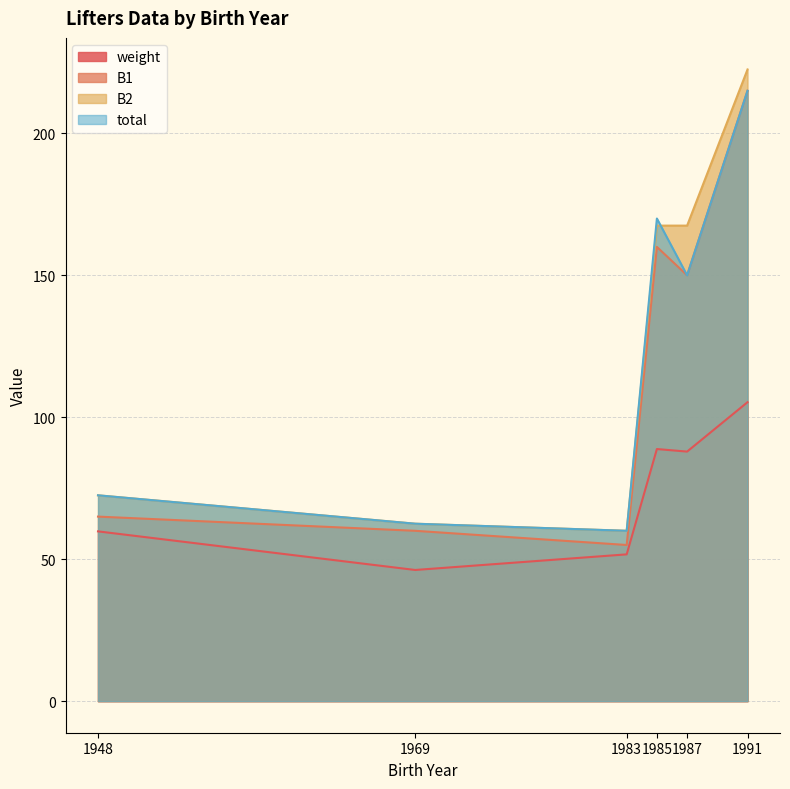

The value of B2 at 1948 is 125.7. True or false?

False